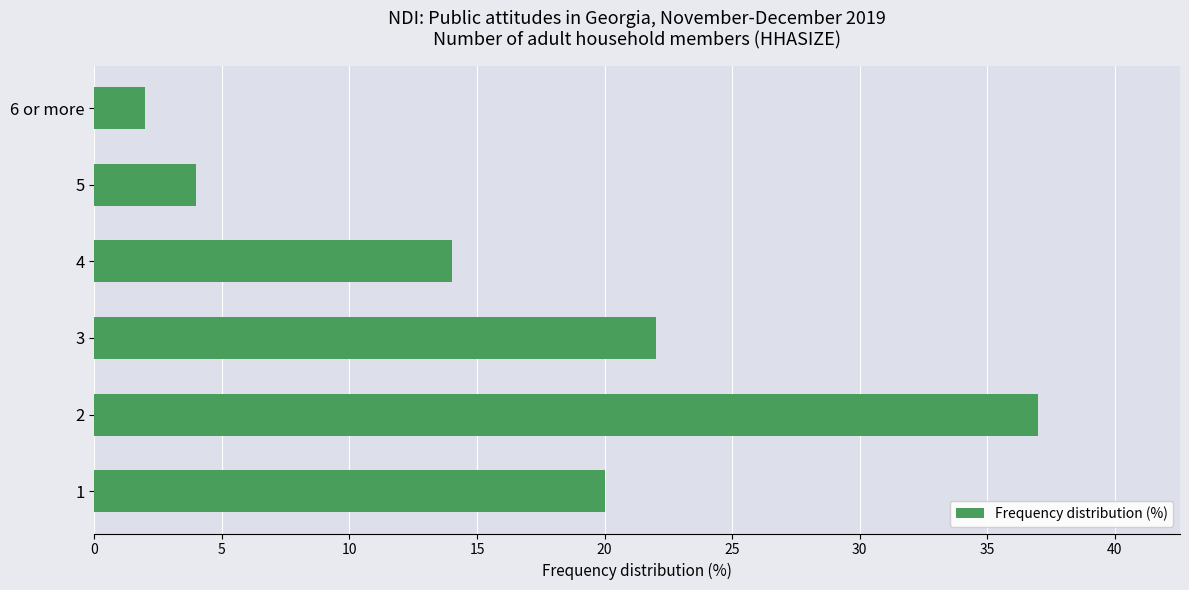

What is the change in value from 2 to 4?

-23